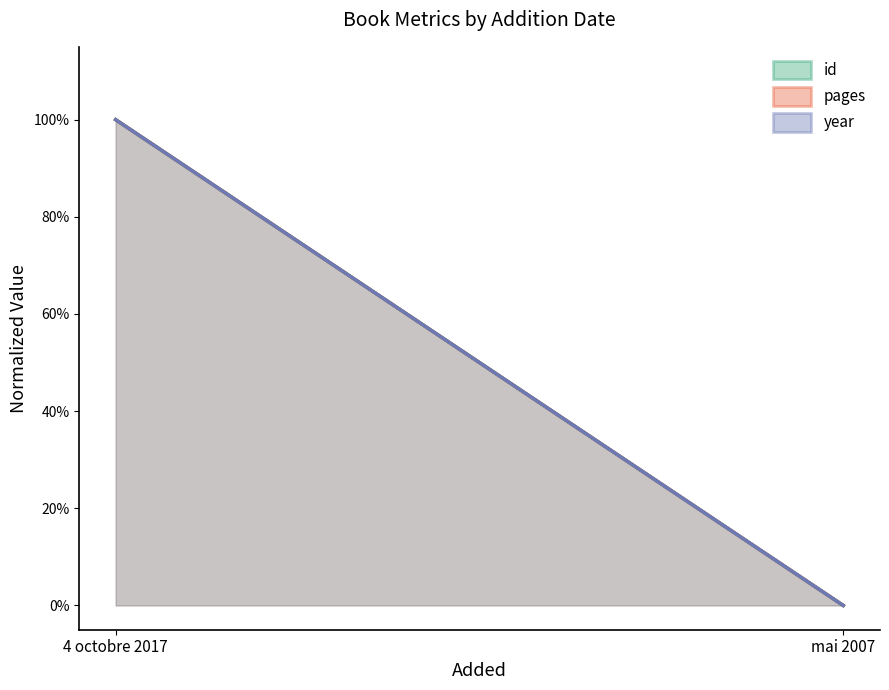

Reading left to right, transcribe all the data shown in this chart.

id: 4 octobre 2017=1.0	mai 2007=0.0
pages: 4 octobre 2017=1.0	mai 2007=0.0
year: 4 octobre 2017=1.0	mai 2007=0.0